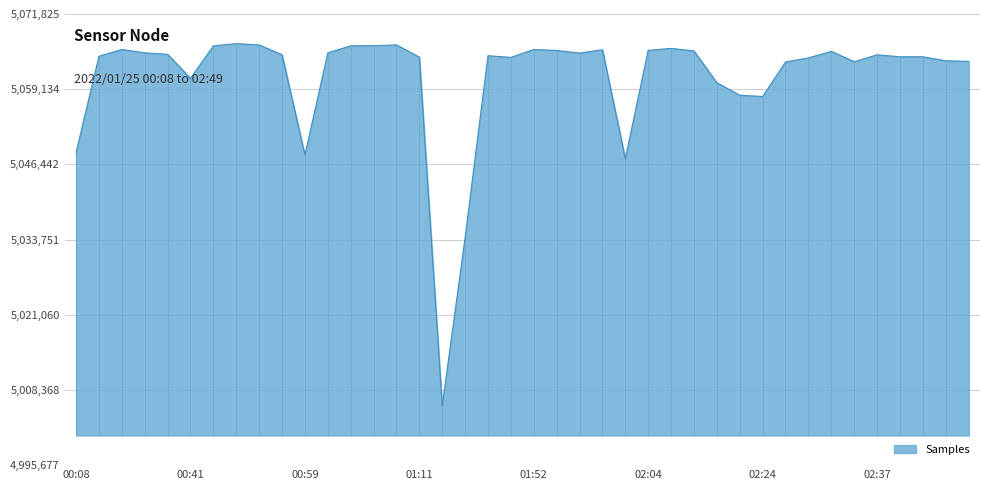

Rank the categories by value from highest to lowest.

00:46, 01:09, 00:49, 01:06, 01:04, 00:44, 02:06, 00:34, 01:52, 01:59, 02:04, 01:54, 02:09, 02:32, 00:36, 01:01, 01:57, 00:39, 00:56, 02:37, 01:47, 00:32, 02:42, 02:39, 01:11, 01:49, 02:29, 02:44, 02:49, 02:34, 02:27, 00:41, 02:11, 02:14, 02:24, 00:08, 00:59, 02:02, 01:44, 01:31